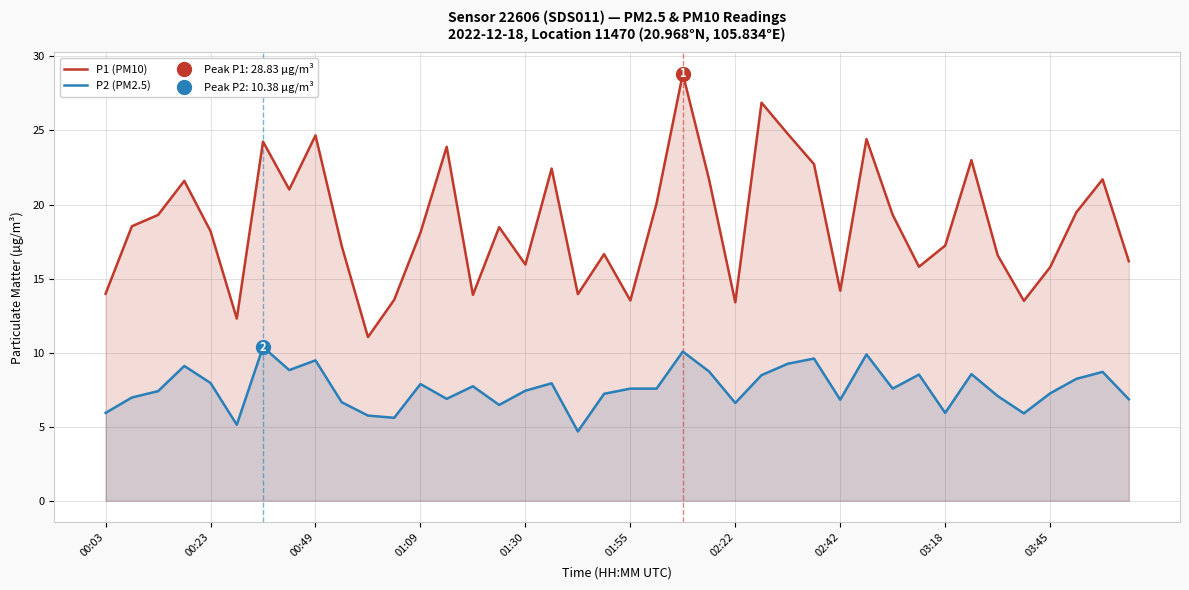

What value does the P1 (PM10) series have at 19?

16.6